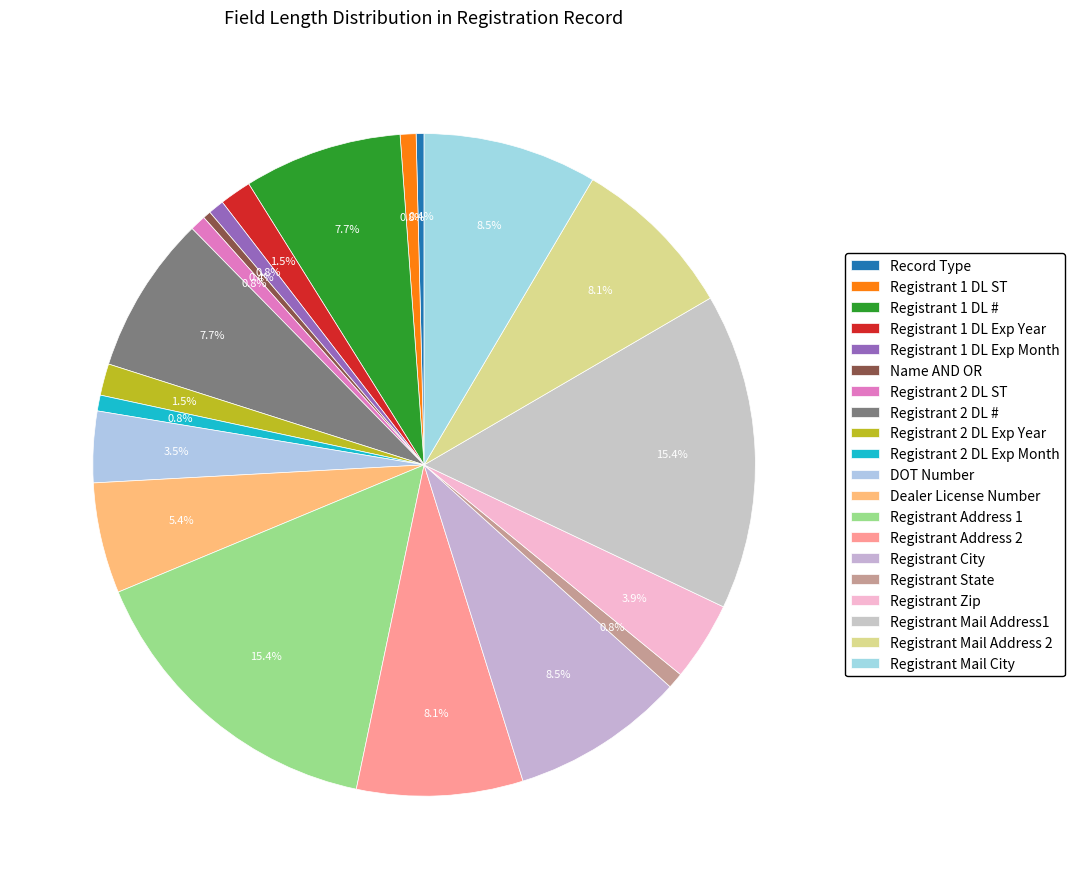

Rank the categories by value from highest to lowest.

Registrant Address 1, Registrant Mail Address1, Registrant City, Registrant Mail City, Registrant Address 2, Registrant Mail Address 2, Registrant 1 DL #, Registrant 2 DL #, Dealer License Number, Registrant Zip, DOT Number, Registrant 1 DL Exp Year, Registrant 2 DL Exp Year, Registrant 1 DL ST, Registrant 1 DL Exp Month, Registrant 2 DL ST, Registrant 2 DL Exp Month, Registrant State, Record Type, Name AND OR